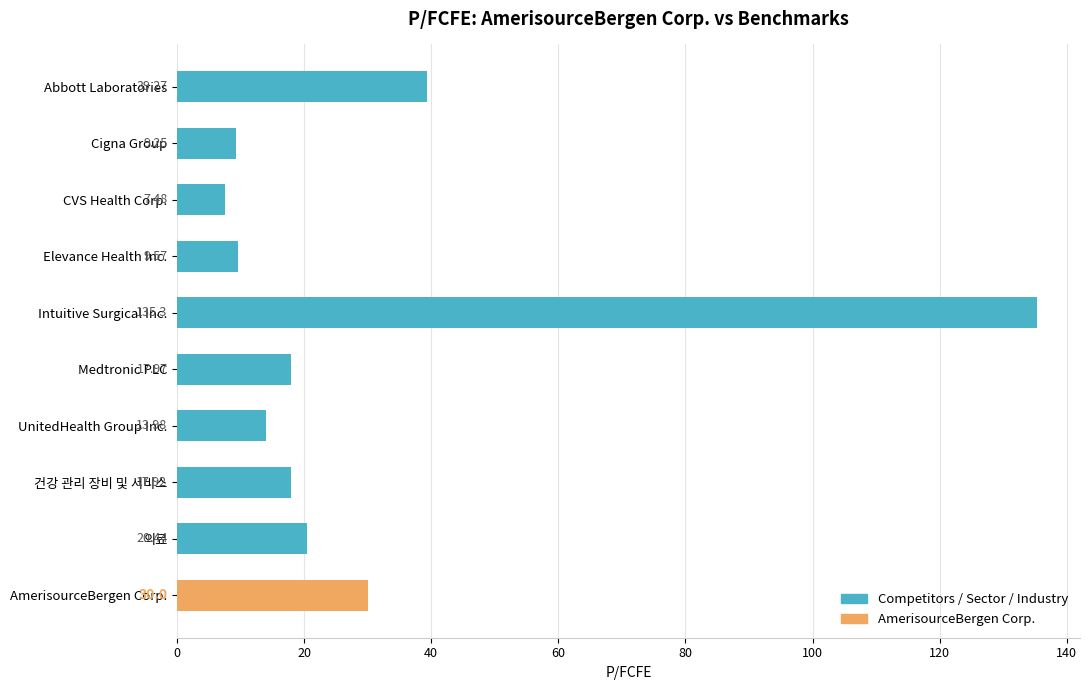

What is the label of the 6th bar from the right?

Intuitive Surgical Inc.